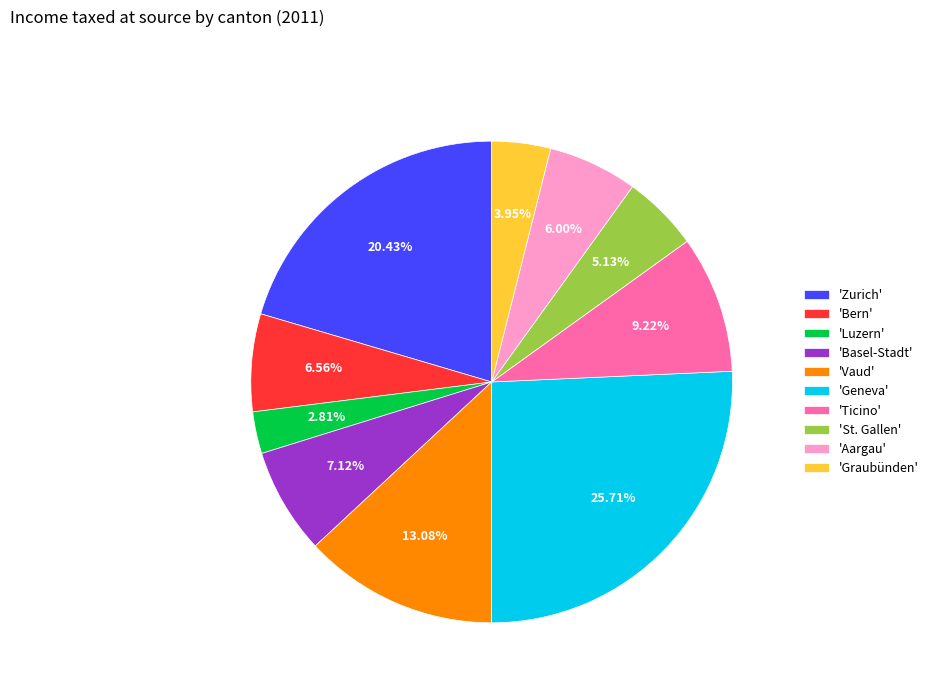

Rank the categories by value from highest to lowest.

'Geneva', 'Zurich', 'Vaud', 'Ticino', 'Basel-Stadt', 'Bern', 'Aargau', 'St. Gallen', 'Graubünden', 'Luzern'